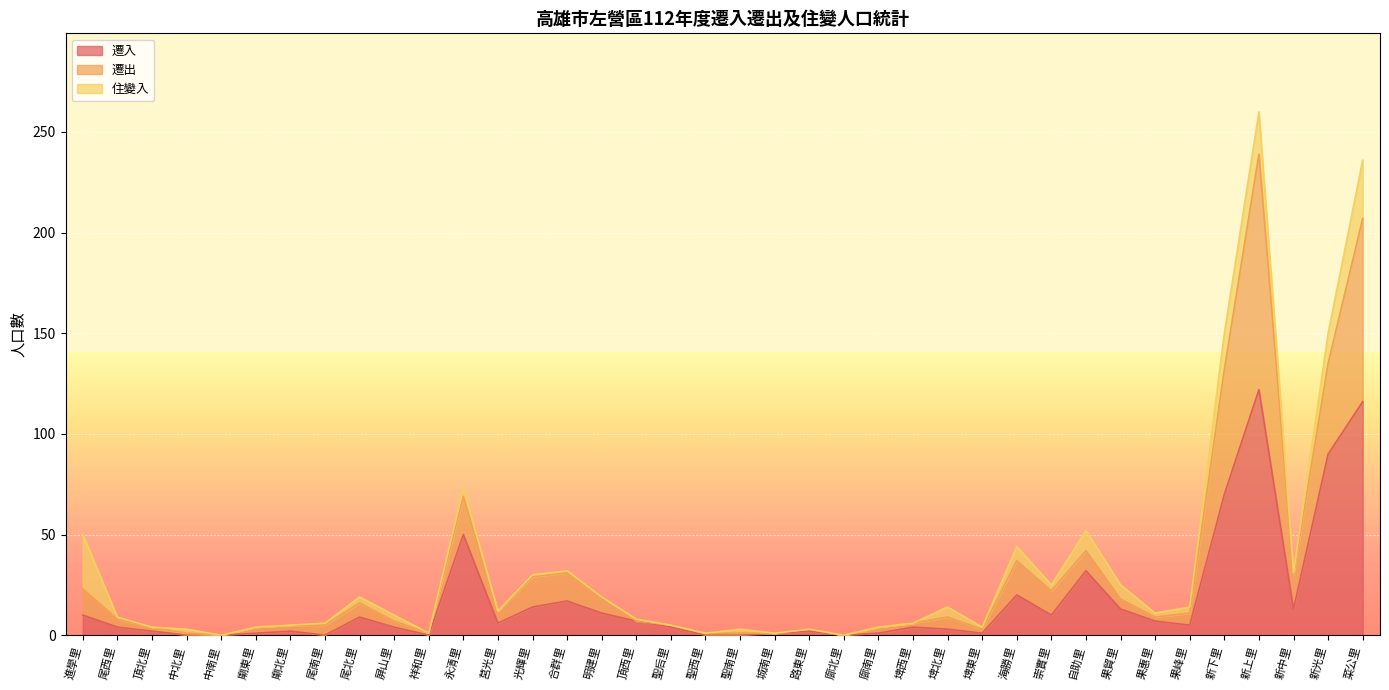

Rank the categories by 遷入 value from lowest to highest.

中北里, 中南里, 尾南里, 祥和里, 聖西里, 聖南里, 廍北里, 廟東里, 城南里, 廍南里, 埤東里, 頂北里, 廟北里, 路東里, 埤北里, 尾西里, 屏山里, 聖后里, 埤西里, 果峰里, 莒光里, 頂西里, 果惠里, 尾北里, 進學里, 崇實里, 明建里, 果貿里, 新中里, 光輝里, 合群里, 海勝里, 自助里, 永清里, 新下里, 新光里, 菜公里, 新上里